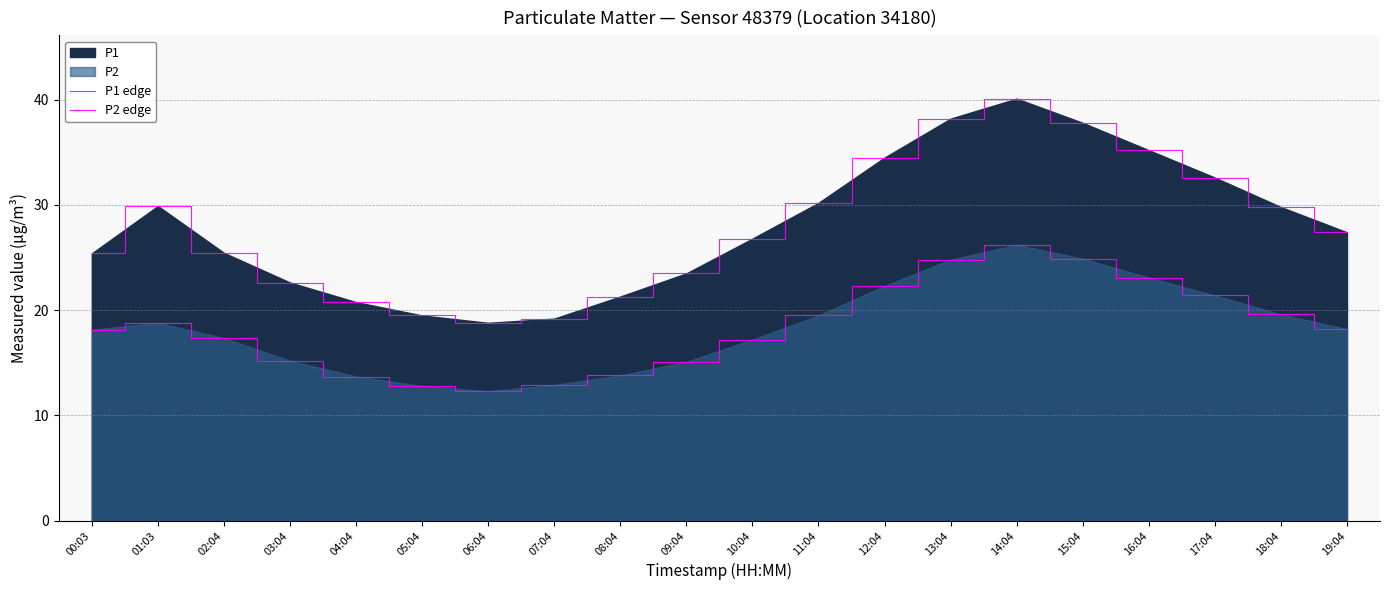

What is the difference between the P1 edge values at 08:04 and 12:04?

13.2